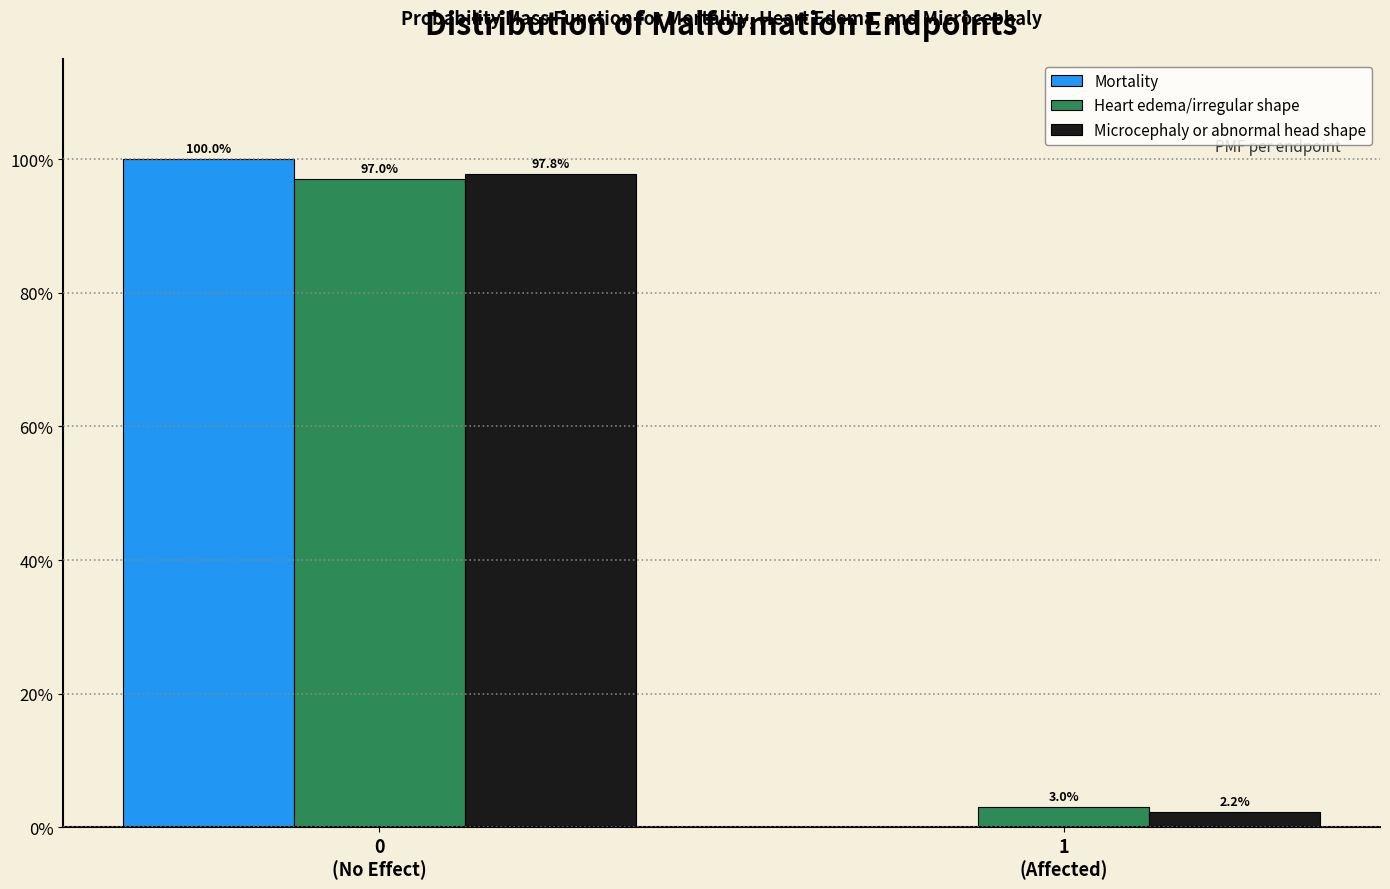

What is the highest value of the Heart edema/irregular shape series?

97.0